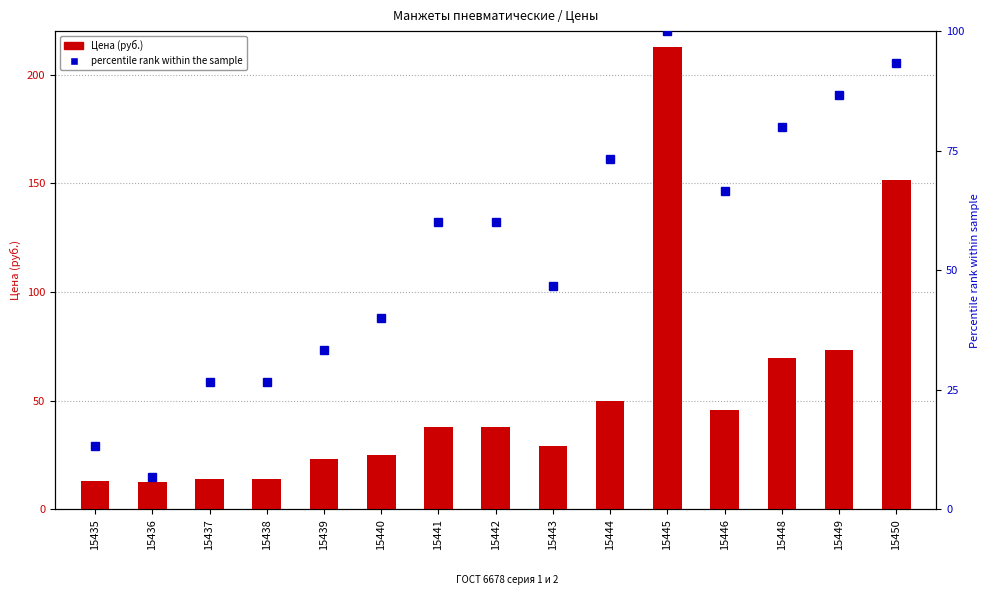

List the labels in order of Цена (руб.) value, smallest first.

15436, 15435, 15437, 15438, 15439, 15440, 15443, 15441, 15442, 15446, 15444, 15448, 15449, 15450, 15445